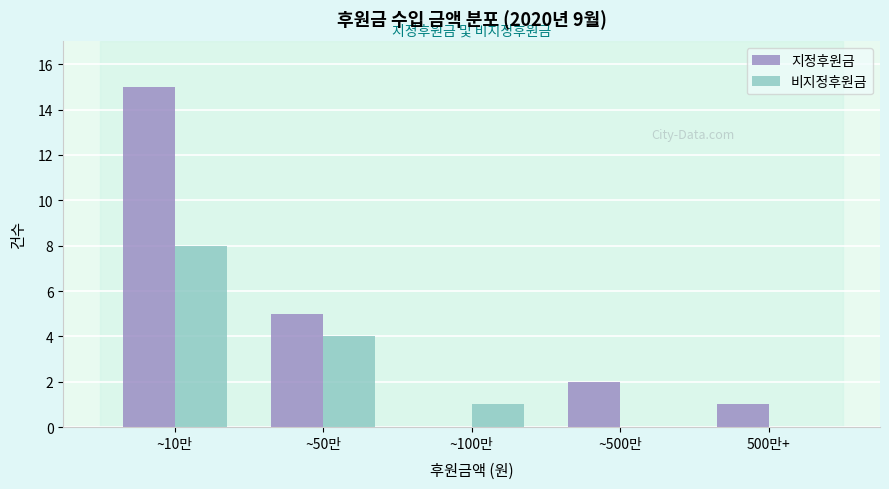

Reading left to right, list all the values displayed in this chart.

지정후원금: ~10만=15	~50만=5	~100만=0	~500만=2	500만+=1
비지정후원금: ~10만=8	~50만=4	~100만=1	~500만=0	500만+=0